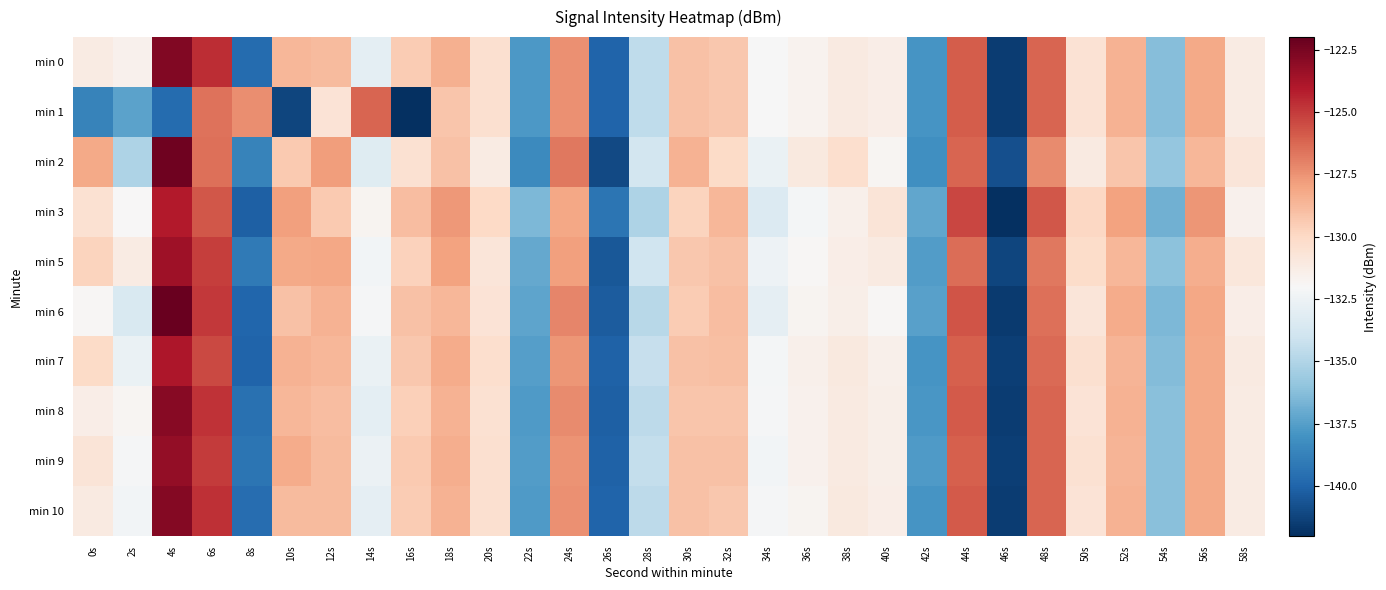

Rank the series by their maximum value, from lowest to highest.

min 1, min 3, min 7, min 5, min 9, min 8, min 10, min 0, min 2, min 6